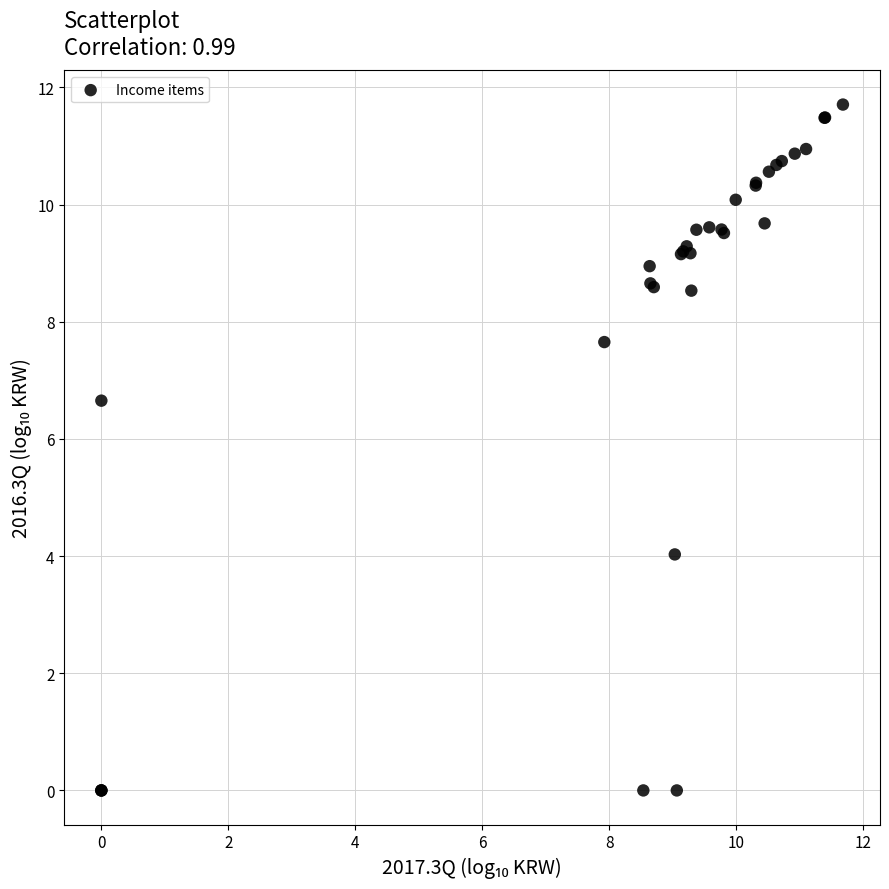

What Y value in the scatter plot is closest to 5?

4.0